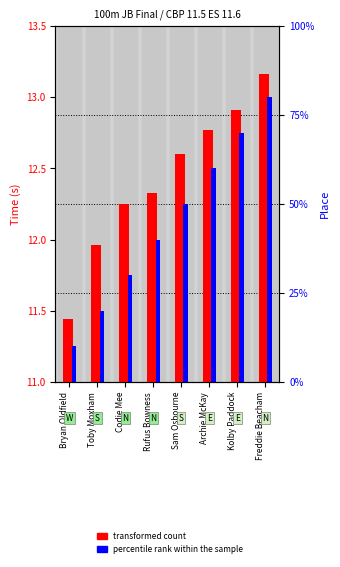

Is the value of transformed count at Rufus Bowness greater than the value of percentile rank within the sample at Archie McKay?

Yes